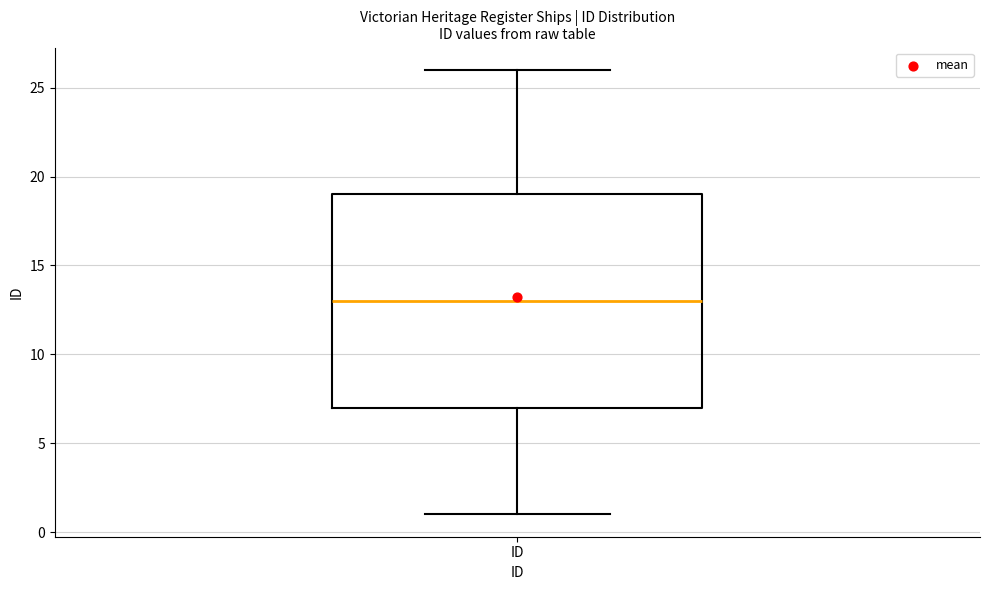

Read this box plot against the y-axis: the position of the median line, the range covered by the box, and the ends of both whiskers. The values are not printed on the chart, so give them approximately, as read against the axis.

median 13, box 7 to 19, whiskers 1 to 26